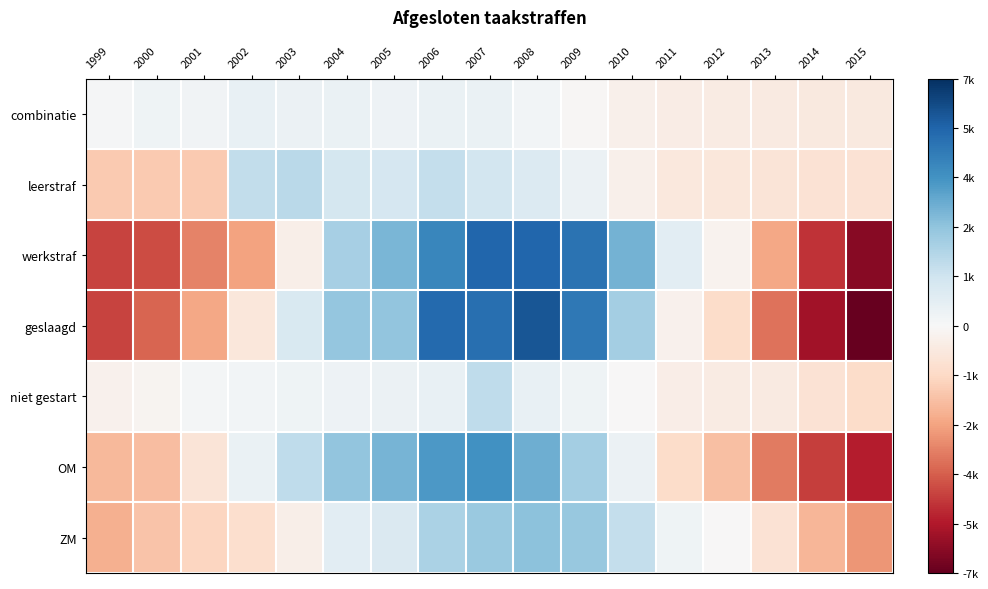

Reading left to right, what are all the values shown in this chart?

combinatie: 1999=105.8	2000=289.8	2001=252.8	2002=508.8	2003=404.8	2004=454.8	2005=370.8	2006=501.8	2007=477.8	2008=188.8	2009=-65.2	2010=-349.2	2011=-533.2	2012=-590.2	2013=-643.2	2014=-674.2	2015=-701.2
leerstraf: 1999=-1889.9	2000=-1889.9	2001=-1889.9	2002=1737.1	2003=1929.1	2004=1251.1	2005=1216.1	2006=1697.1	2007=1291.1	2008=1004.1	2009=447.1	2010=-375.9	2011=-763.9	2012=-786.9	2013=-896.9	2014=-1040.9	2015=-1037.9
werkstraf: 1999=-4855.1	2000=-4666.1	2001=-3582.1	2002=-2861.1	2003=-403.1	2004=2386.9	2005=3248.9	2006=4692.9	2007=5705.9	2008=5690.9	2009=5262.9	2010=3362.9	2011=732.9	2012=-269.1	2013=-2755.1	2014=-5152.1	2015=-6540.1
geslaagd: 1999=-4821.0	2000=-4186.0	2001=-2779.0	2002=-809.0	2003=1079.0	2004=2778.0	2005=2819.0	2006=5548.0	2007=5423.0	2008=6114.0	2009=5133.0	2010=2429.0	2011=-304.0	2012=-1313.0	2013=-3904.0	2014=-6042.0	2015=-7165.0
niet gestart: 1999=-331.1	2000=-195.1	2001=122.9	2002=167.9	2003=301.9	2004=348.9	2005=434.9	2006=558.9	2007=1823.9	2008=541.9	2009=283.9	2010=-19.1	2011=-465.1	2012=-561.1	2013=-619.1	2014=-1053.1	2015=-1342.1
OM: 1999=-2337.8	2000=-2210.8	2001=-931.8	2002=469.2	2003=1828.2	2004=2829.2	2005=3310.2	2006=4117.2	2007=4334.2	2008=3487.2	2009=2436.2	2010=441.2	2011=-1312.8	2012=-2139.8	2013=-3730.8	2014=-4956.8	2015=-5632.8
ZM: 1999=-2562.4	2000=-2056.4	2001=-1554.4	2002=-1177.4	2003=-430.4	2004=779.6	2005=1042.6	2006=2292.6	2007=2657.6	2008=2913.6	2009=2725.6	2010=1713.6	2011=287.6	2012=-31.4	2013=-1061.4	2014=-2403.4	2015=-3136.4